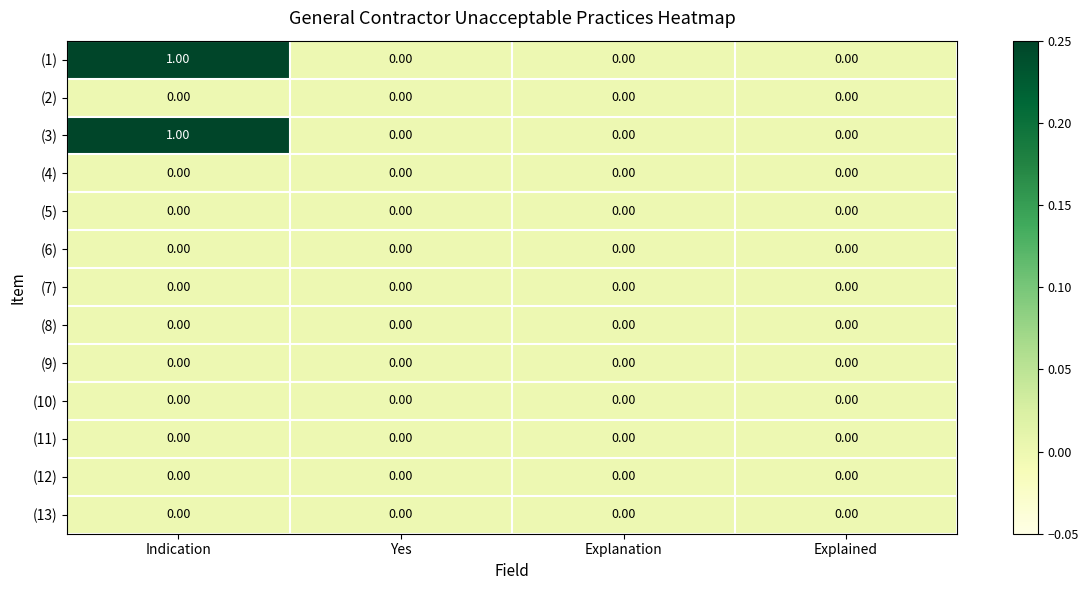

At which category is the sum across all series the highest?

Indication